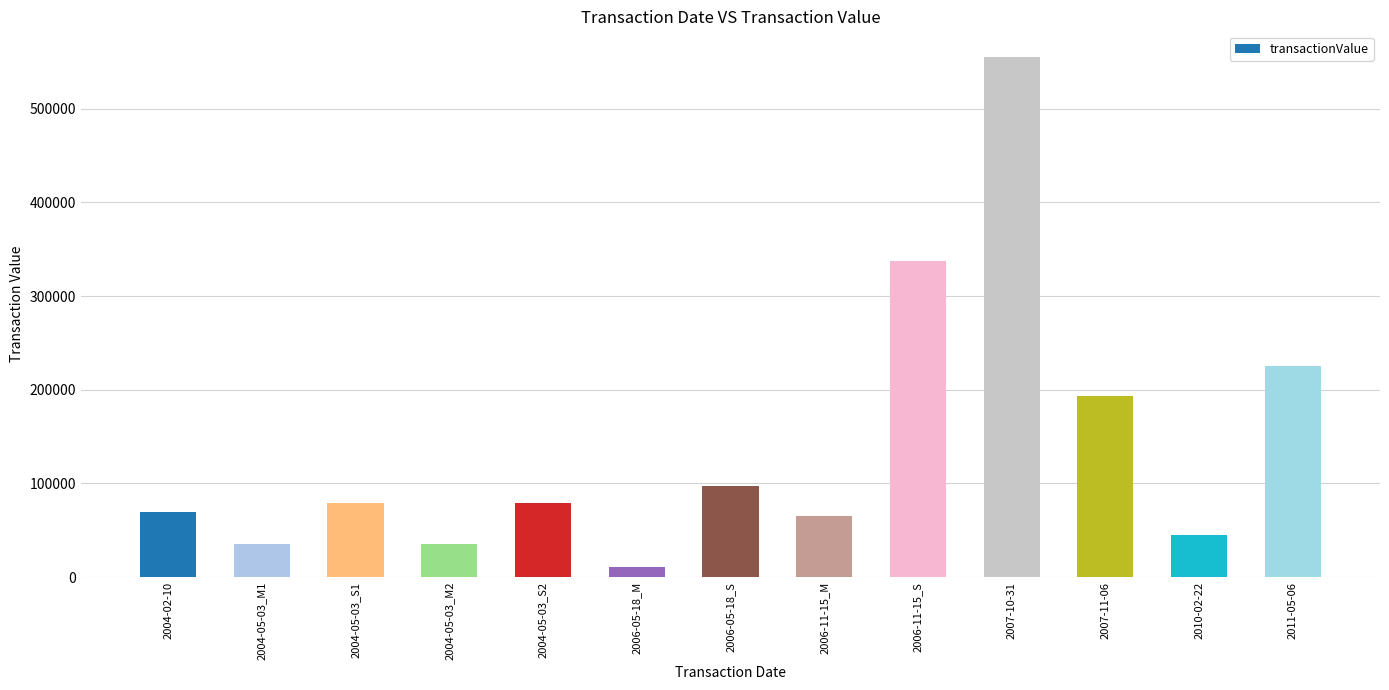

What is the sum of the values at 2004-02-10 and 2004-05-03_S2?

149117